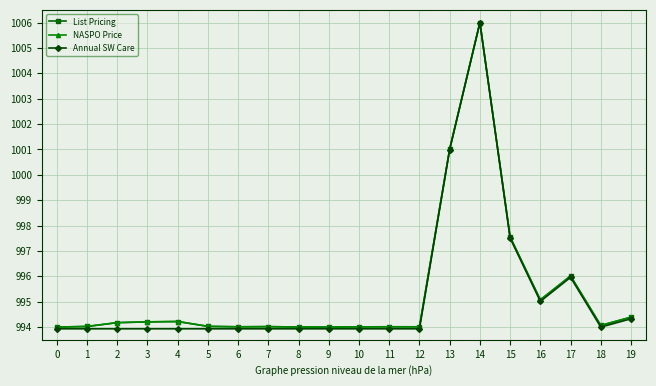

Between 11 and 16, which series saw the biggest shift?

Annual SW Care